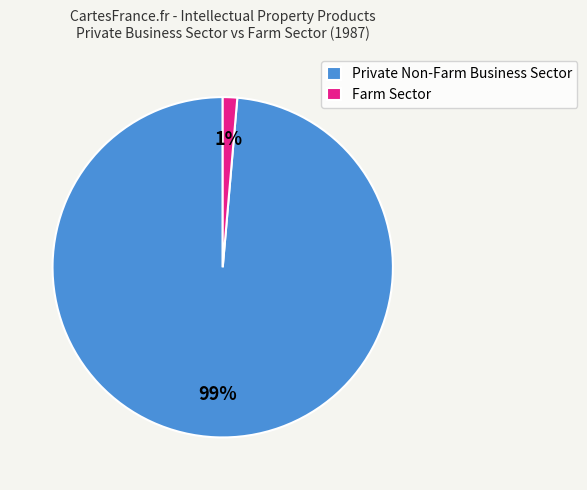

Combined, do Farm Sector and Private Non-Farm Business Sector account for over 50%?

Yes